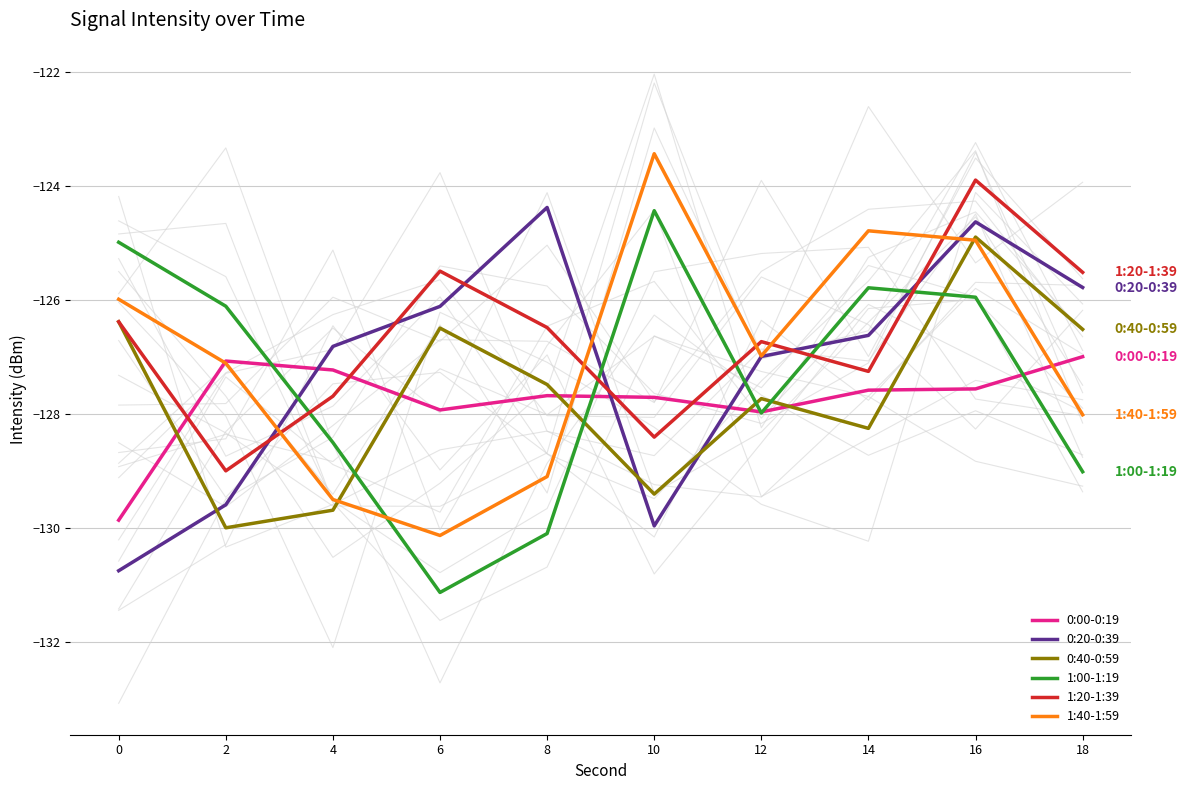

Where does the 1:20-1:39 series first go above -126?

6